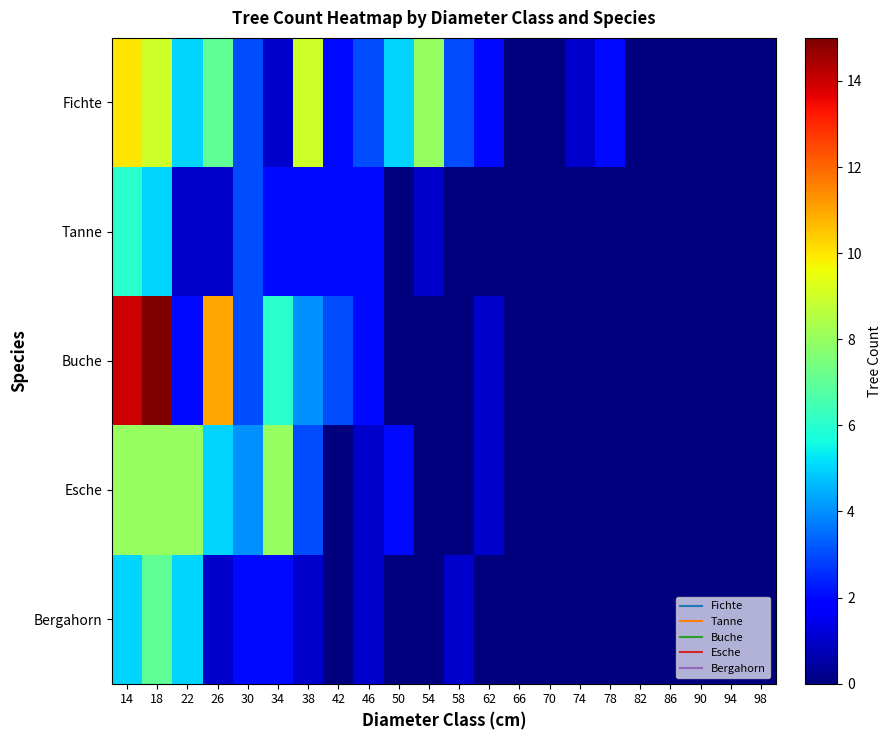

At 90, list the series in order from smallest to largest.

Fichte, Tanne, Buche, Esche, Bergahorn